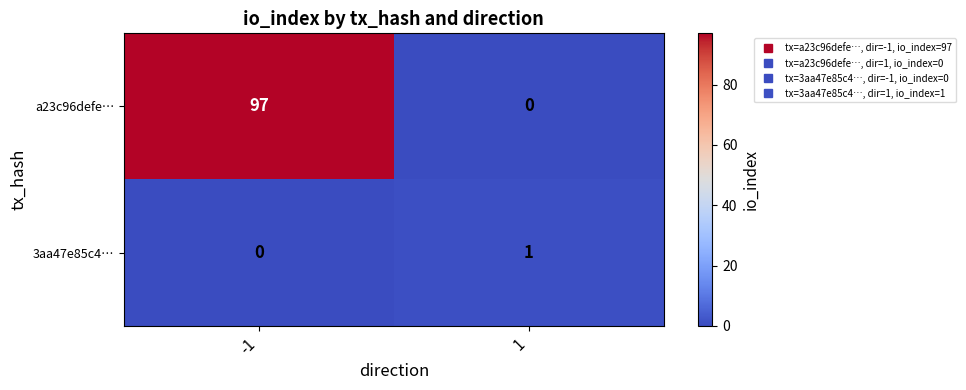

At which category is the sum across all series the highest?

-1